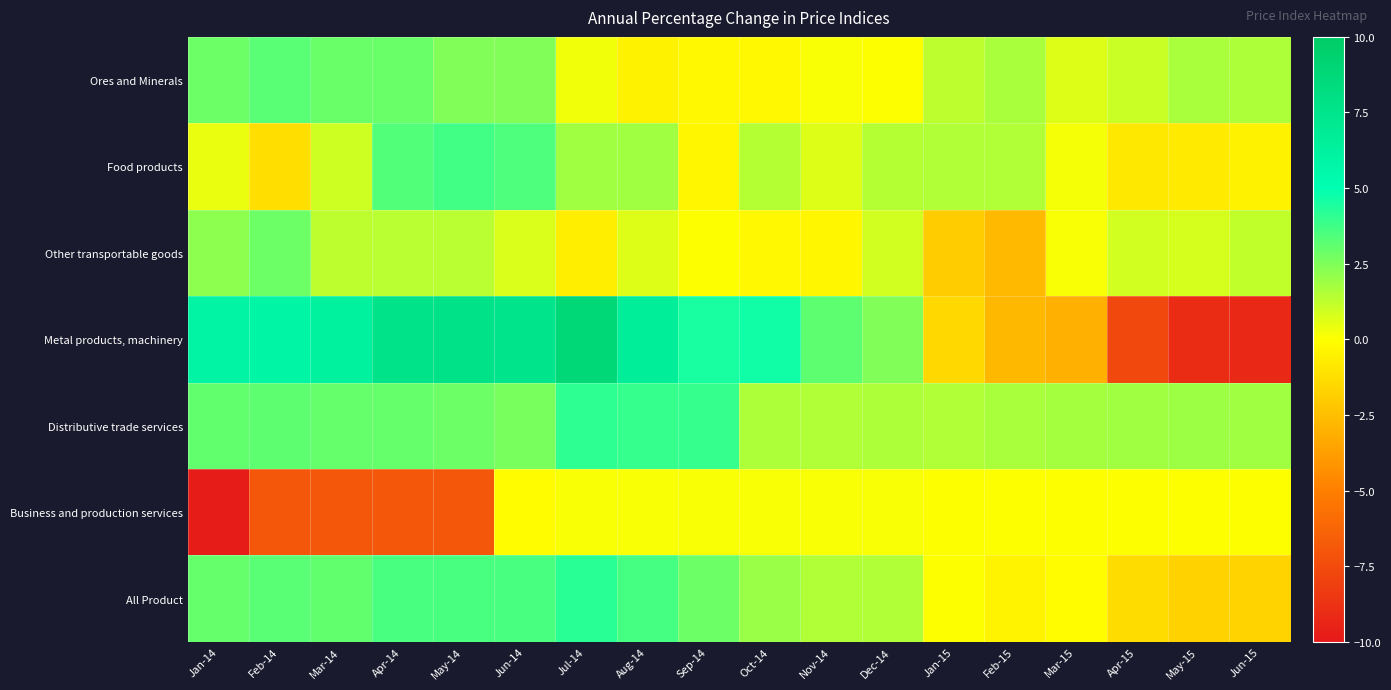

Reading left to right, what are all the values shown in this chart?

Ores and Minerals: Jan-14=2.9	Feb-14=3.3	Mar-14=2.9	Apr-14=2.9	May-14=2.4	Jun-14=2.5	Jul-14=0.3	Aug-14=-0.5	Sep-14=-0.3	Oct-14=-0.3	Nov-14=0.1	Dec-14=0.0	Jan-15=1.3	Feb-15=1.7	Mar-15=0.7	Apr-15=1.0	May-15=1.6	Jun-15=1.6
Food products: Jan-14=0.4	Feb-14=-1.3	Mar-14=1.0	Apr-14=3.4	May-14=3.7	Jun-14=3.5	Jul-14=1.8	Aug-14=1.9	Sep-14=-0.3	Oct-14=1.4	Nov-14=0.6	Dec-14=1.4	Jan-15=1.5	Feb-15=1.5	Mar-15=0.2	Apr-15=-0.9	May-15=-0.8	Jun-15=-0.5
Other transportable goods: Jan-14=2.2	Feb-14=2.9	Mar-14=1.3	Apr-14=1.4	May-14=1.3	Jun-14=0.7	Jul-14=-0.6	Aug-14=0.6	Sep-14=0.1	Oct-14=-0.3	Nov-14=-0.4	Dec-14=0.9	Jan-15=-2.0	Feb-15=-2.7	Mar-15=0.1	Apr-15=0.9	May-15=0.8	Jun-15=1.2
Metal products, machinery: Jan-14=5.9	Feb-14=5.9	Mar-14=6.2	Apr-14=7.7	May-14=7.8	Jun-14=7.5	Jul-14=8.8	Aug-14=6.6	Sep-14=4.5	Oct-14=4.7	Nov-14=3.2	Dec-14=2.4	Jan-15=-1.5	Feb-15=-2.8	Mar-15=-3.1	Apr-15=-7.6	May-15=-9.1	Jun-15=-9.2
Distributive trade services: Jan-14=3.1	Feb-14=3.1	Mar-14=3.0	Apr-14=3.0	May-14=2.9	Jun-14=2.6	Jul-14=4.1	Aug-14=3.9	Sep-14=3.9	Oct-14=1.6	Nov-14=1.5	Dec-14=1.6	Jan-15=1.5	Feb-15=1.6	Mar-15=1.8	Apr-15=1.8	May-15=1.9	Jun-15=1.9
Business and production services: Jan-14=-9.8	Feb-14=-7.0	Mar-14=-7.0	Apr-14=-7.0	May-14=-7.0	Jun-14=-0.1	Jul-14=0.1	Aug-14=0.1	Sep-14=0.1	Oct-14=0.1	Nov-14=0.1	Dec-14=0.1	Jan-15=0.0	Feb-15=0.0	Mar-15=0.0	Apr-15=0.0	May-15=0.0	Jun-15=0.0
All Product: Jan-14=3.0	Feb-14=3.2	Mar-14=3.1	Apr-14=3.6	May-14=3.5	Jun-14=3.6	Jul-14=4.2	Aug-14=3.6	Sep-14=2.9	Oct-14=2.0	Nov-14=1.5	Dec-14=1.5	Jan-15=0.0	Feb-15=-0.4	Mar-15=-0.1	Apr-15=-1.4	May-15=-1.7	Jun-15=-1.7